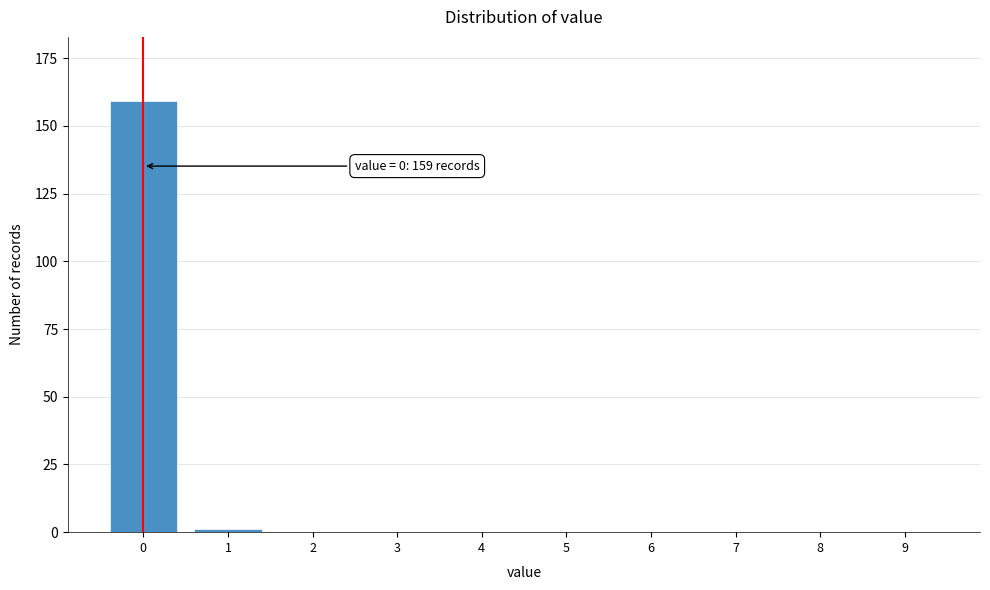

Reading right to left, list all the values displayed in this chart.

9=0	8=0	7=0	6=0	5=0	4=0	3=0	2=0	1=1	0=159